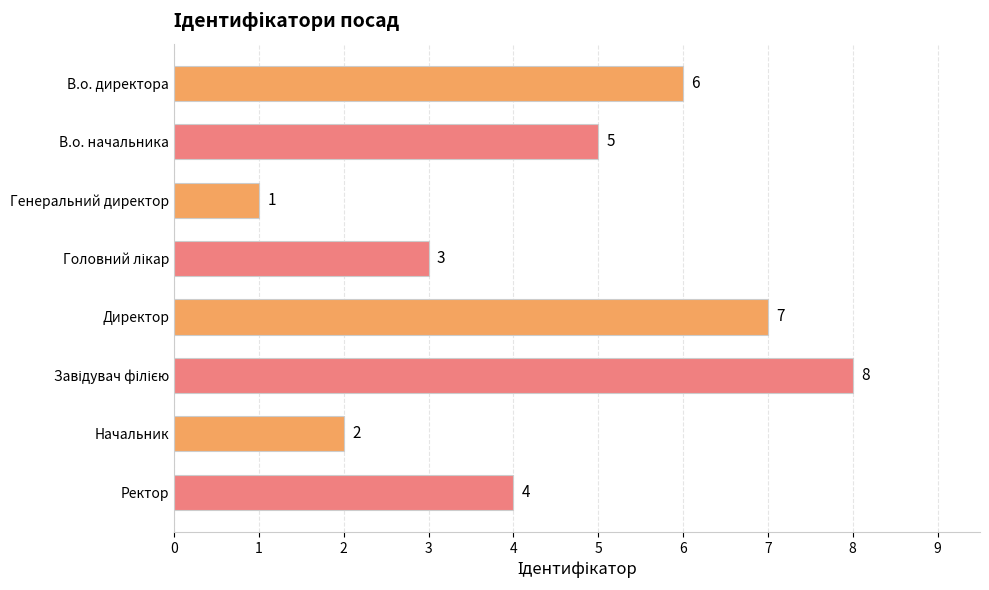

What is the greatest value displayed?

8